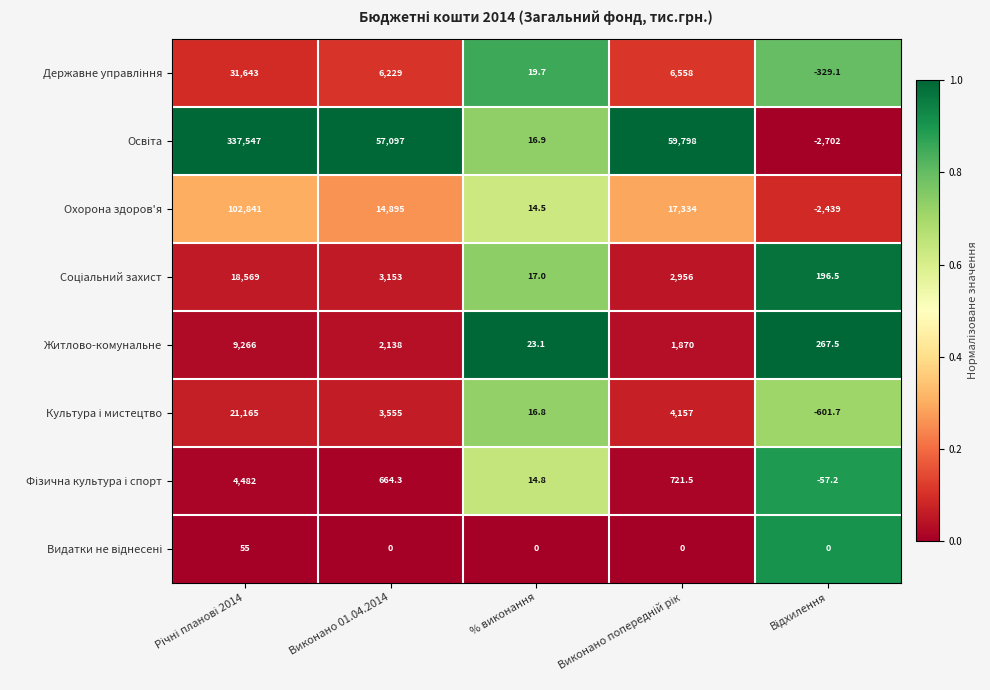

What is the smallest value displayed?

-2702.0